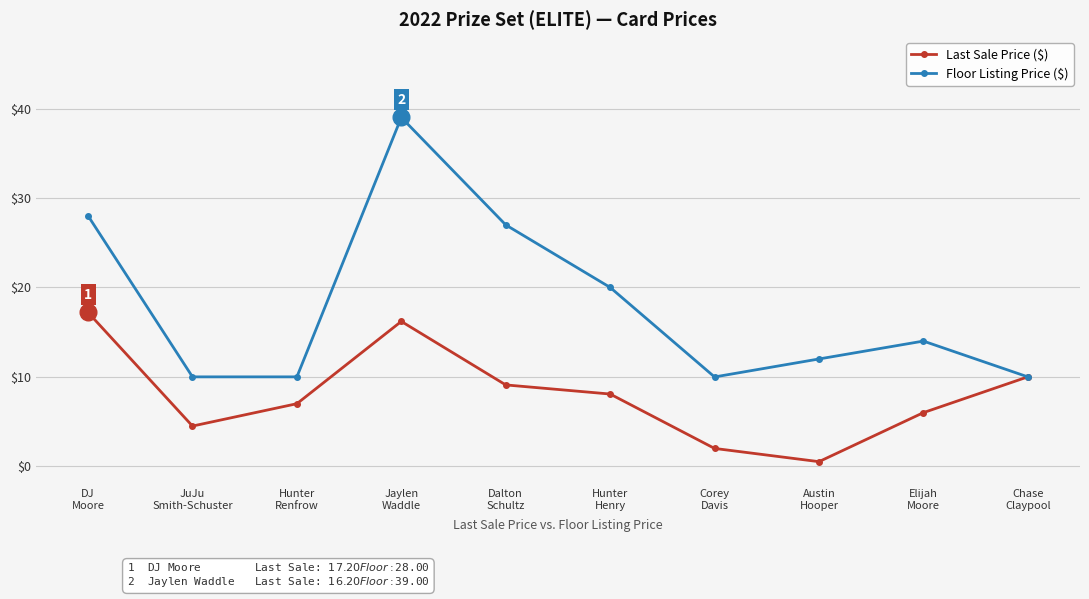

What is the value of the Floor Listing Price ($) point at the 10th from the left?

10.0